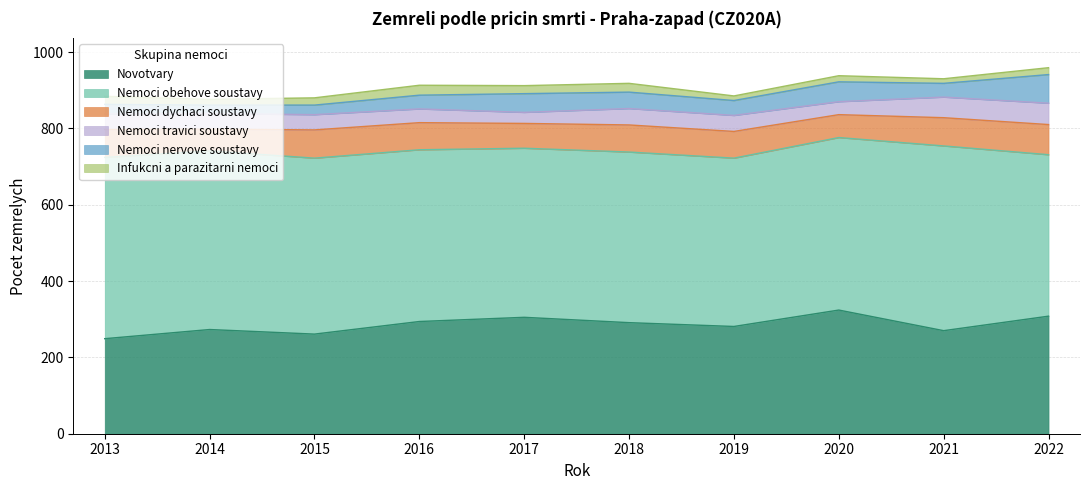

At which category does Infukcni a parazitarni nemoci reach its first local valley?

2014